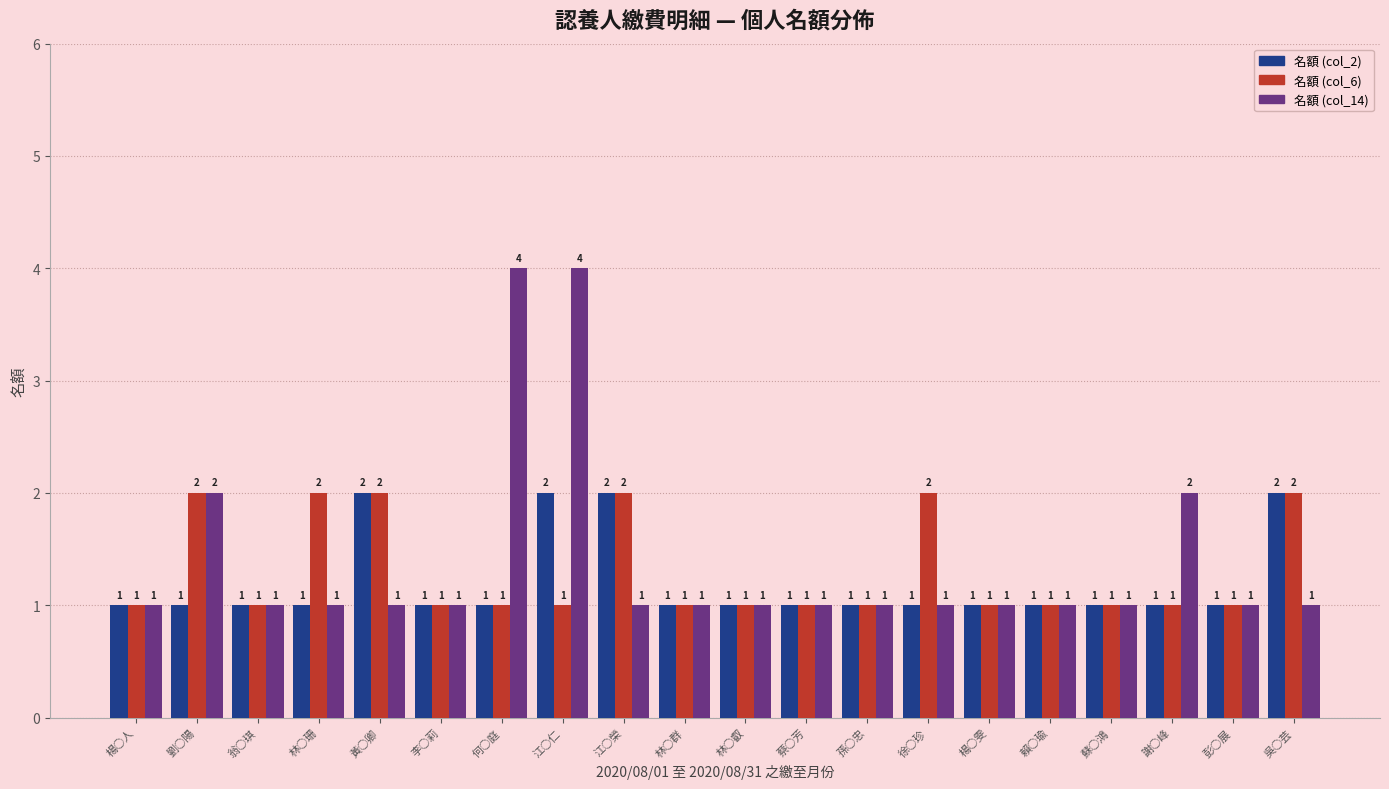

The 名額 (col_14) series shows 4 at 何○庭. True or false?

True